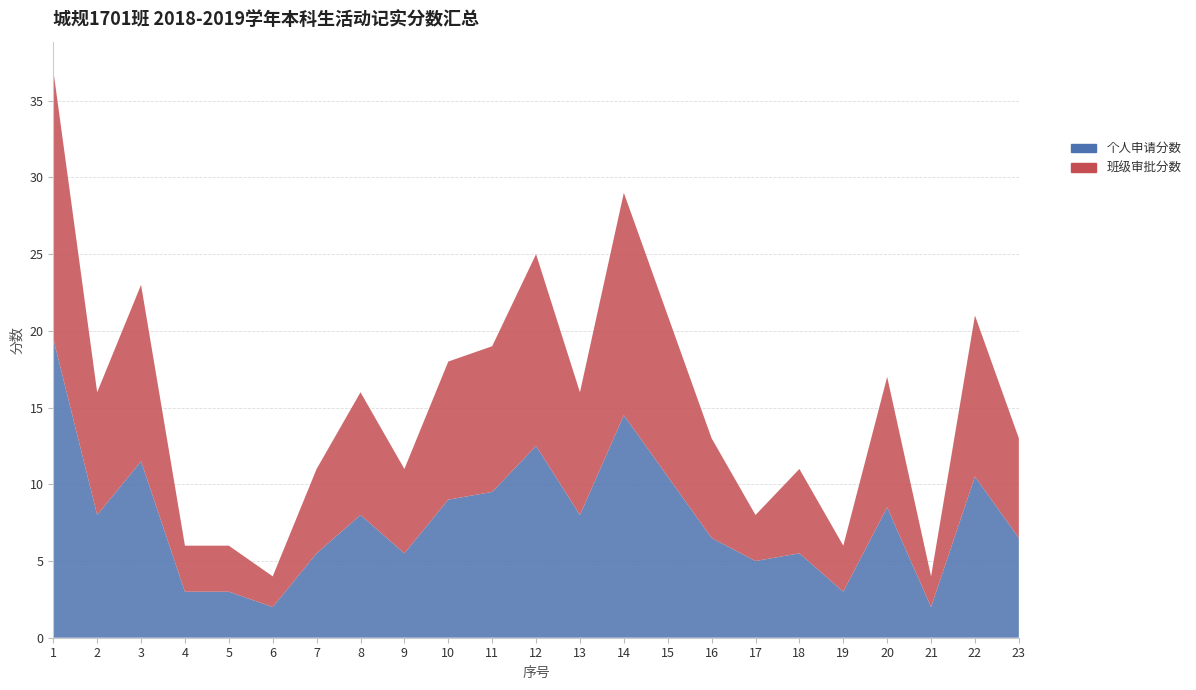

Reading right to left, what are all the values shown in this chart?

个人申请分数: 23=6.5	22=10.5	21=2.0	20=8.5	19=3.0	18=5.5	17=5.0	16=6.5	15=10.5	14=14.5	13=8.0	12=12.5	11=9.5	10=9.0	9=5.5	8=8.0	7=5.5	6=2.0	5=3.0	4=3.0	3=11.5	2=8.0	1=19.5
班级审批分数: 23=6.5	22=10.5	21=2.0	20=8.5	19=3.0	18=5.5	17=3.0	16=6.5	15=10.5	14=14.5	13=8.0	12=12.5	11=9.5	10=9.0	9=5.5	8=8.0	7=5.5	6=2.0	5=3.0	4=3.0	3=11.5	2=8.0	1=17.5